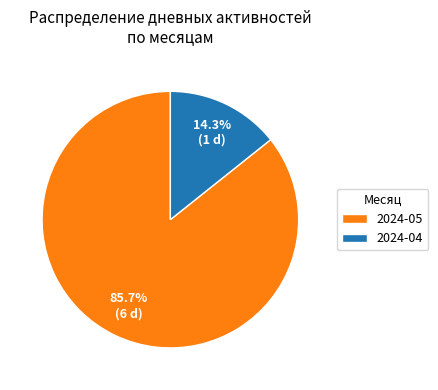

Rank the categories by value from lowest to highest.

2024-04, 2024-05